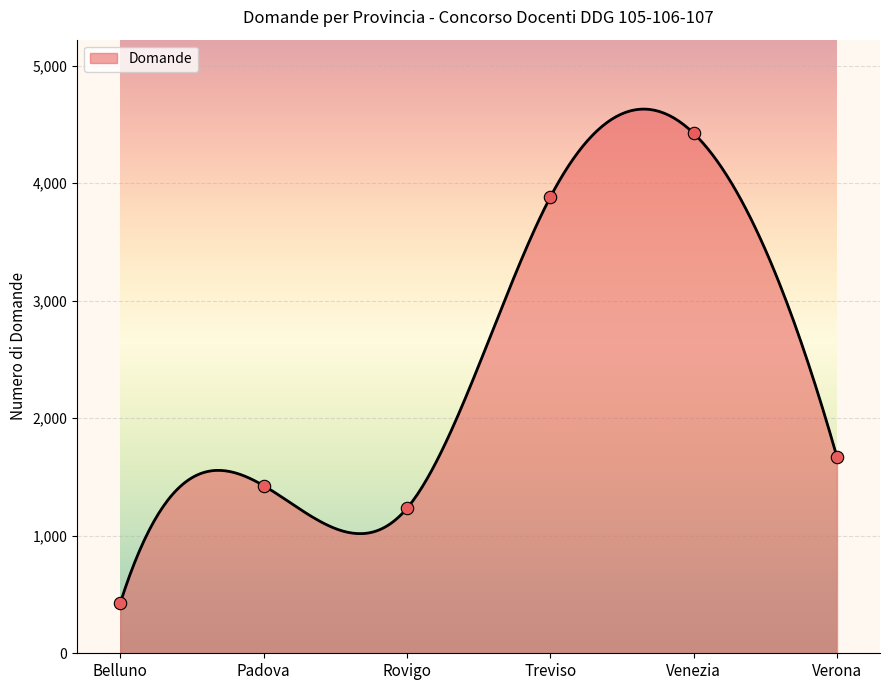

What is the change in value from Rovigo to Venezia?

+3192